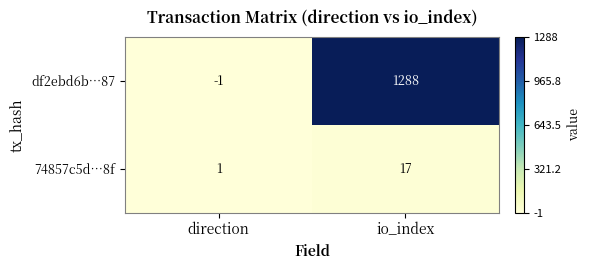

Which series has the largest range (max minus min)?

df2ebd6b…87